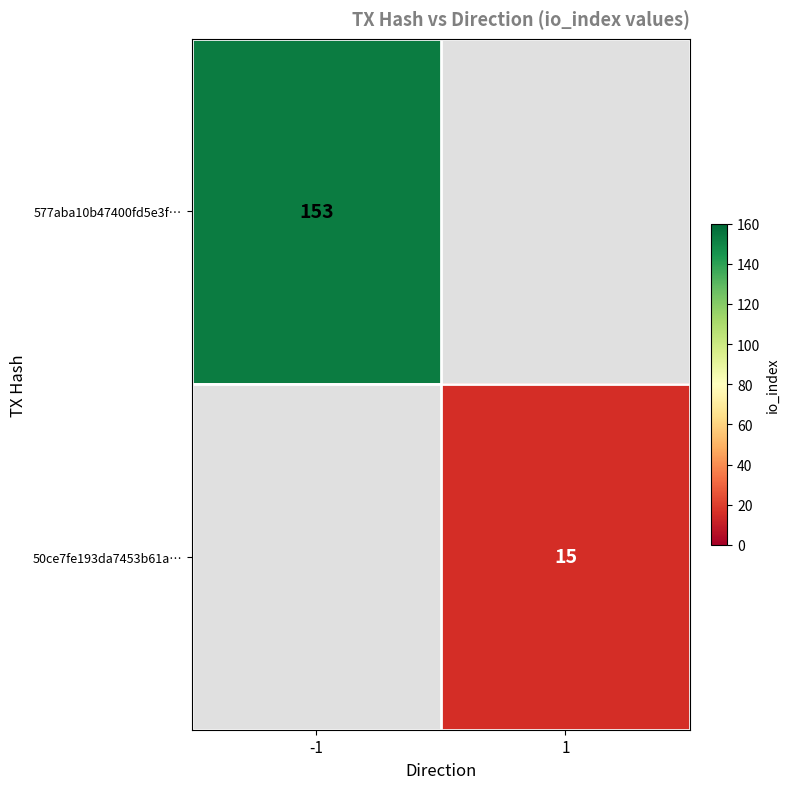

The 577aba10b47400fd5e3f… series shows 153 at -1. True or false?

True